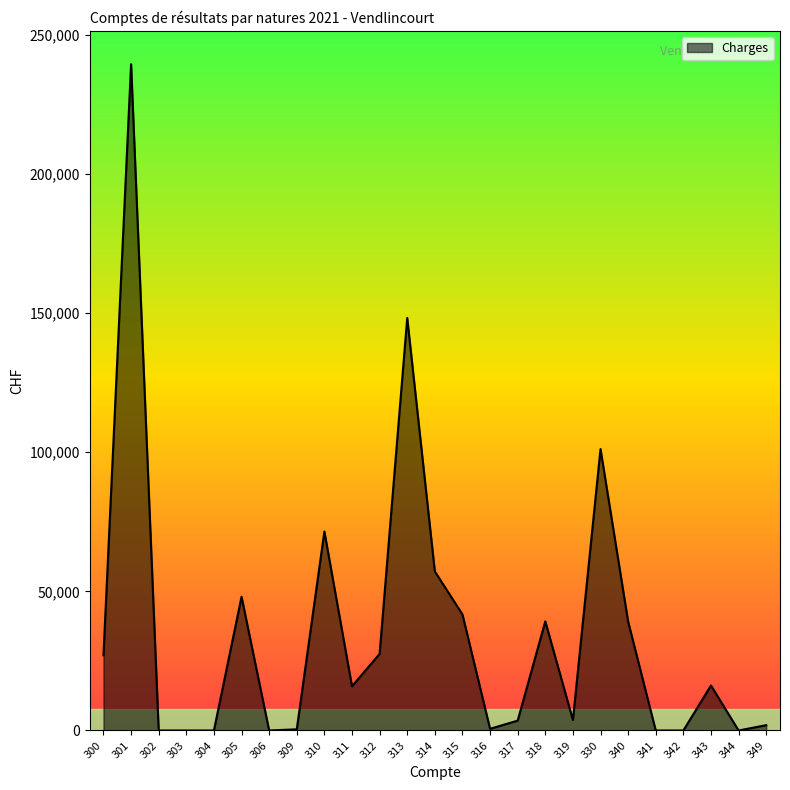

True or false: there are more than 2 points higher than both neighbors.

True